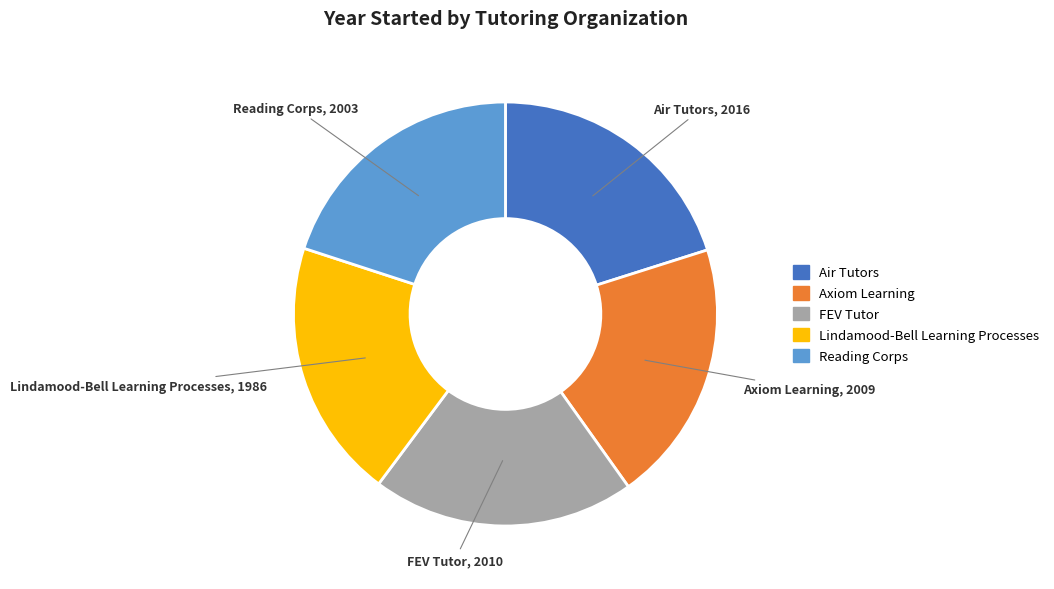

How many slices are in this pie chart?

5